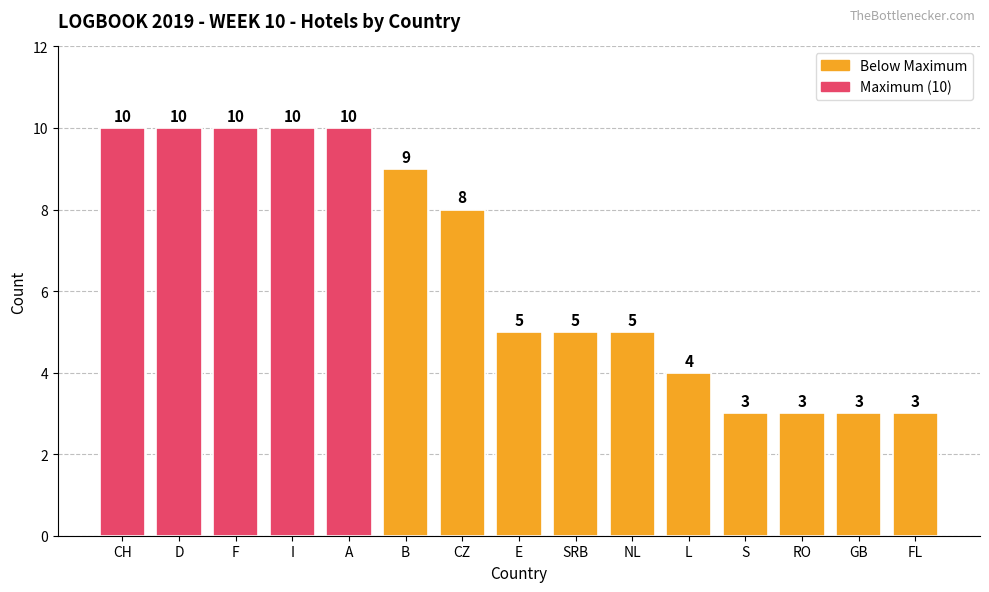

What is the sum of the values at FL and CH?

13